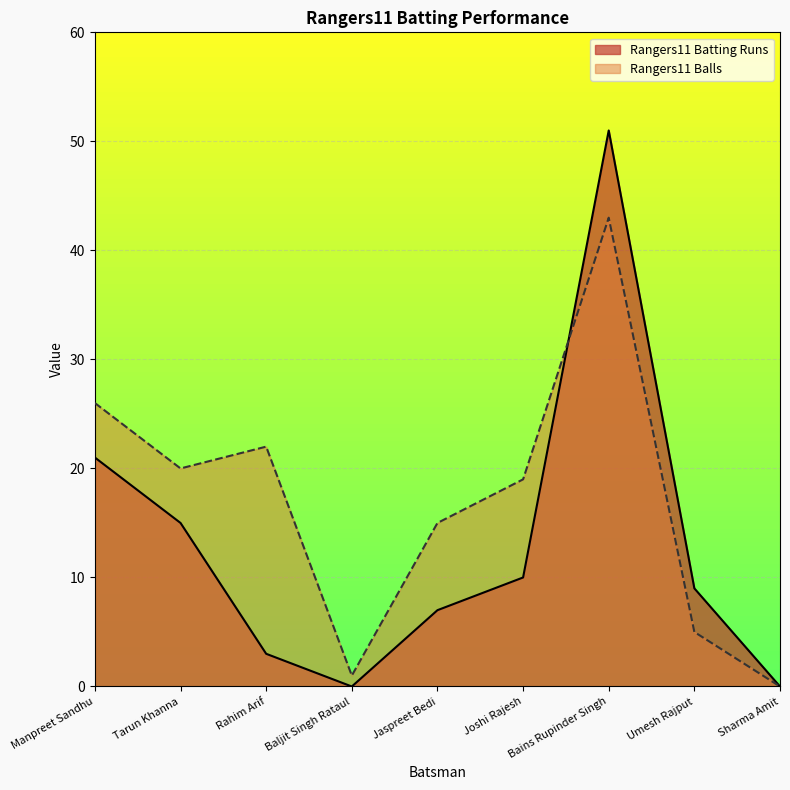

How many intersections are there between Rangers11 Batting Runs and Rangers11 Balls?

1